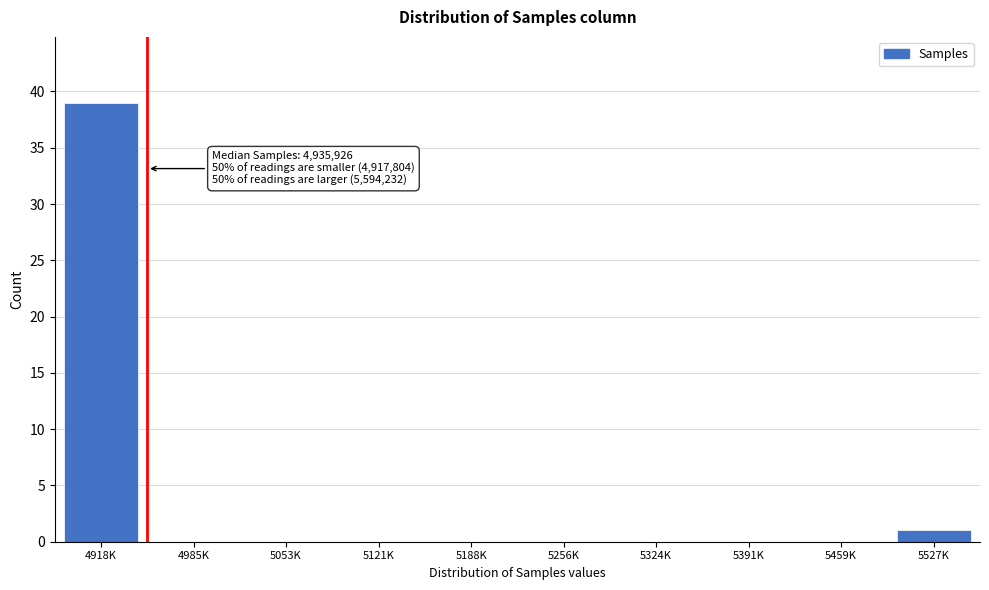

Reading left to right, what are all the values shown in this chart?

4918K=39	4985K=0	5053K=0	5121K=0	5188K=0	5256K=0	5324K=0	5391K=0	5459K=0	5527K=1